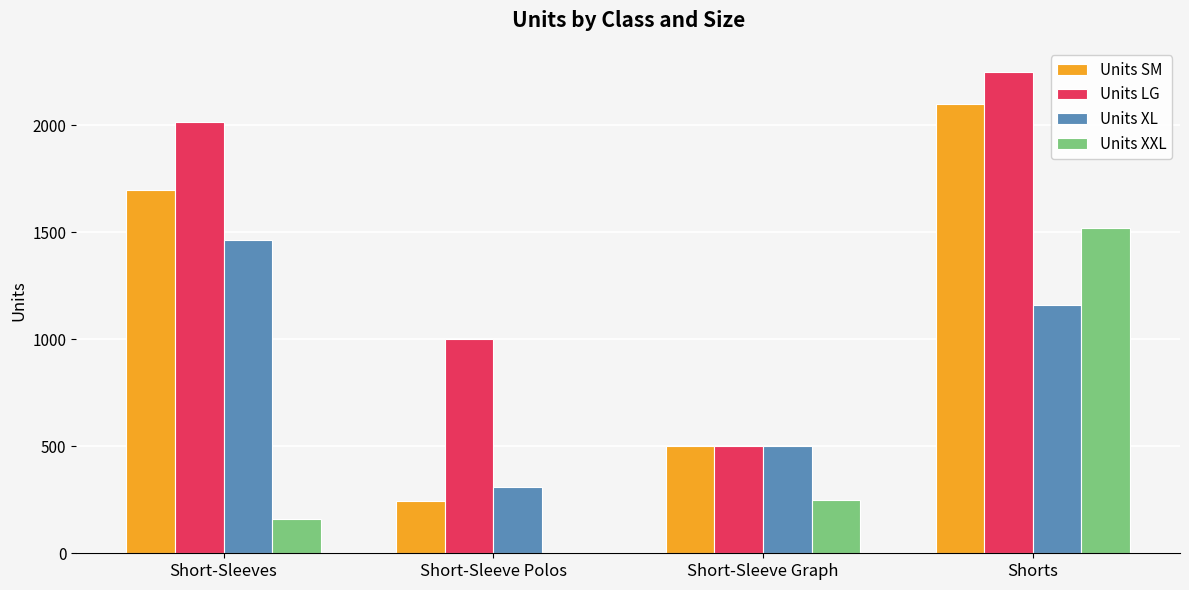

Which label corresponds to the largest value in the chart?

Shorts